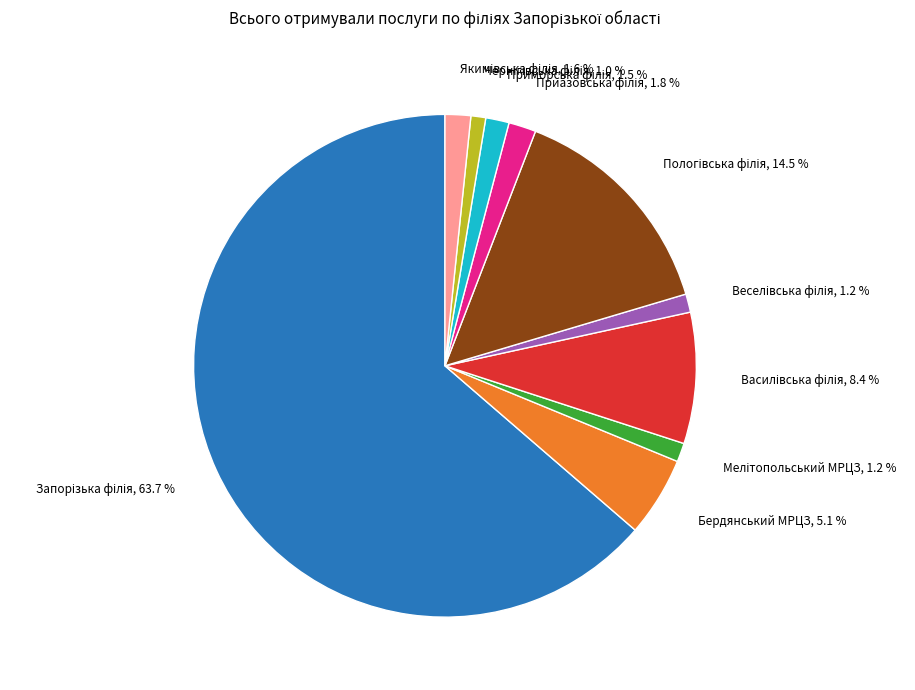

What percentage is NOT represented by Чернігівська філія?

99.0%